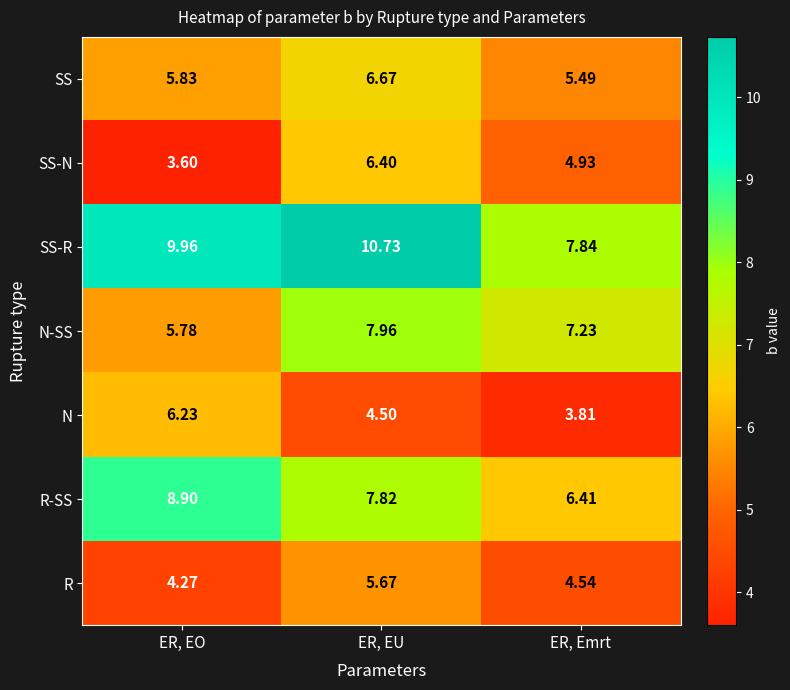

Which series changed the most between ER, EO and ER, EU?

SS-N